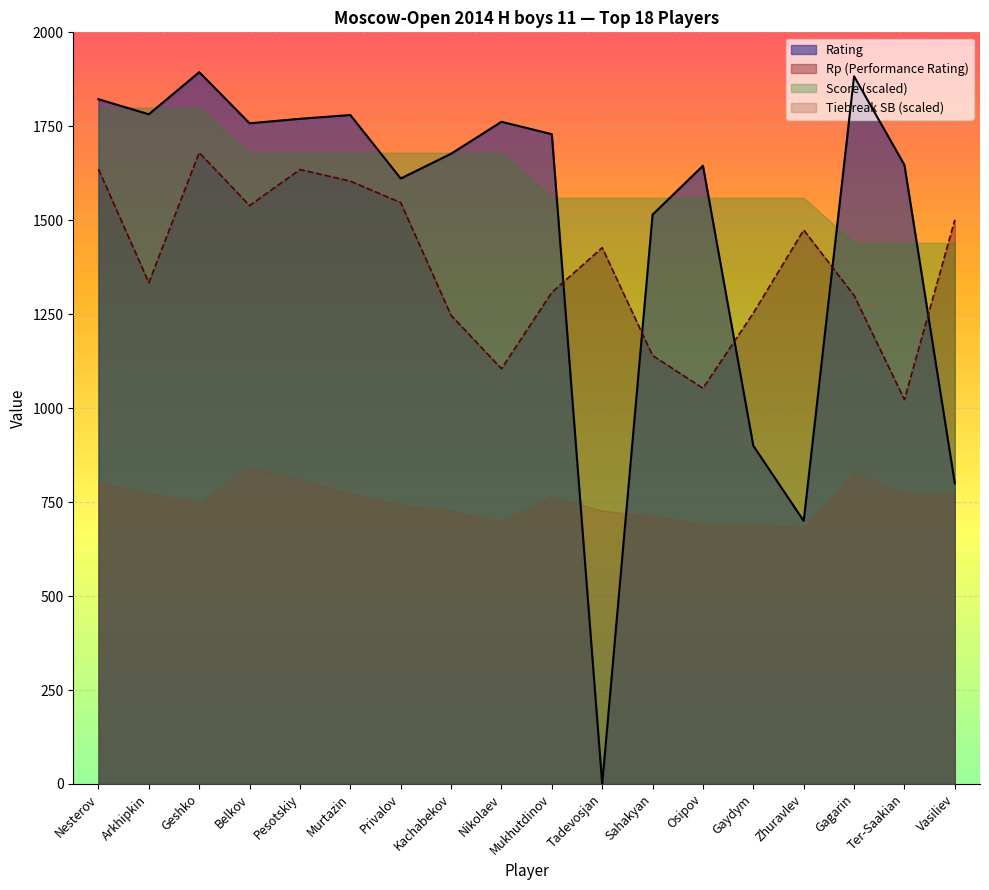

Between Vasiliev and Arkhipkin, which is larger?

Arkhipkin